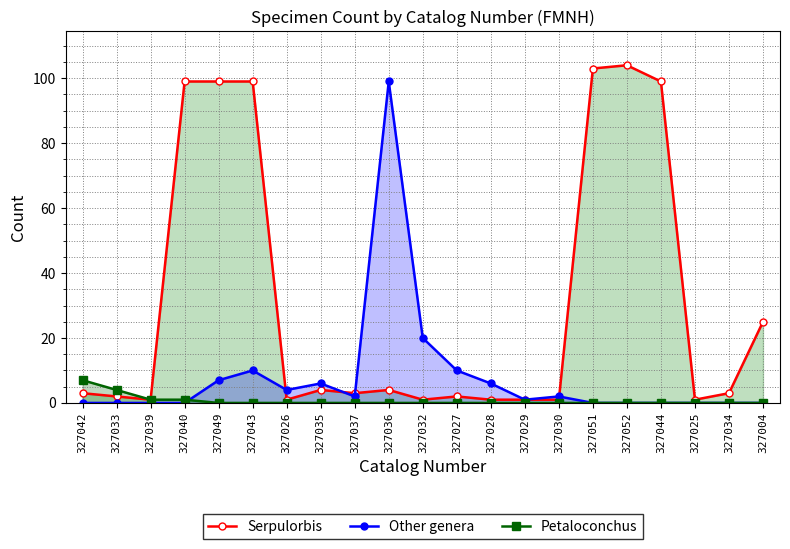

Is the value of Other genera at 327051 greater than the value of Serpulorbis at 327052?

No